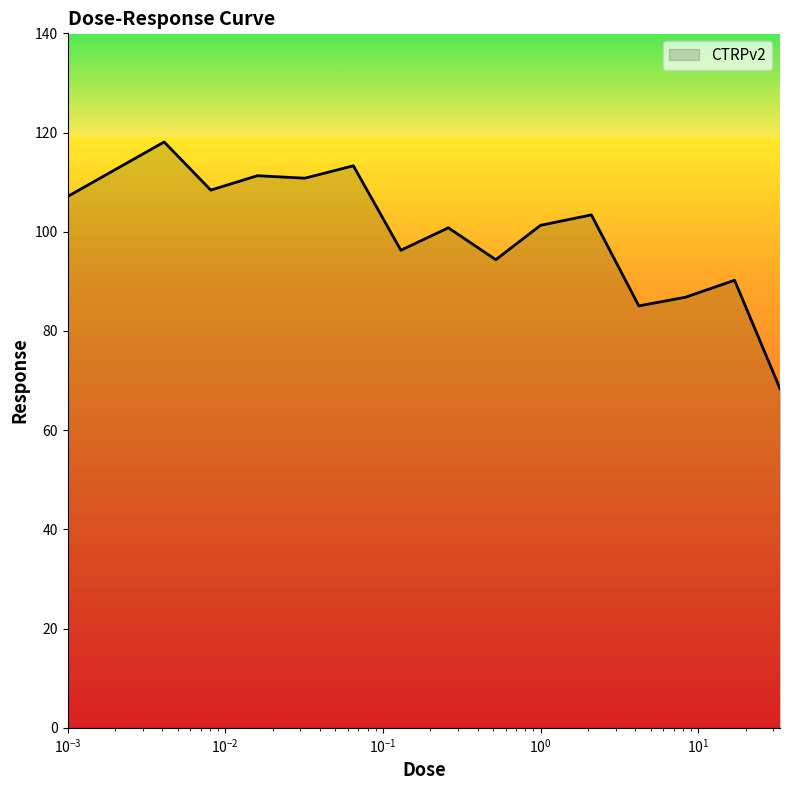

What is the maximum value shown in the chart?

118.1